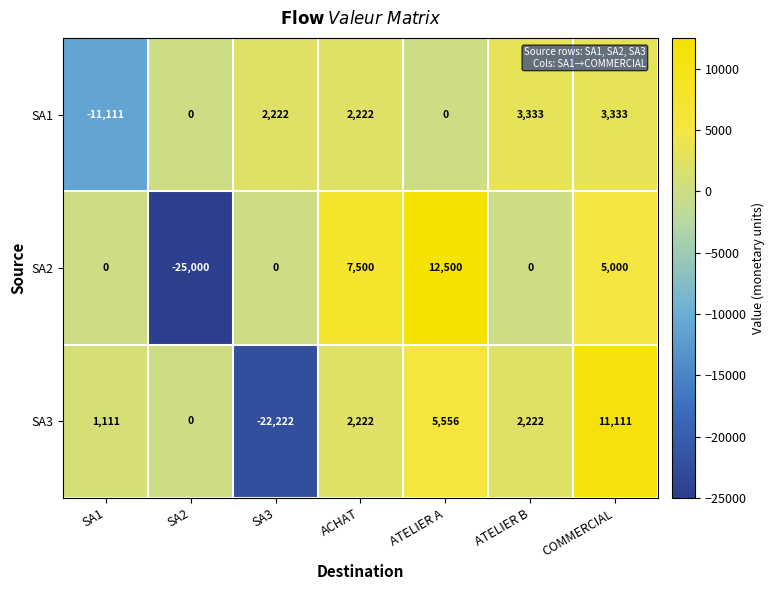

Is the value of SA1 at SA1 greater than the value of SA2 at SA2?

Yes